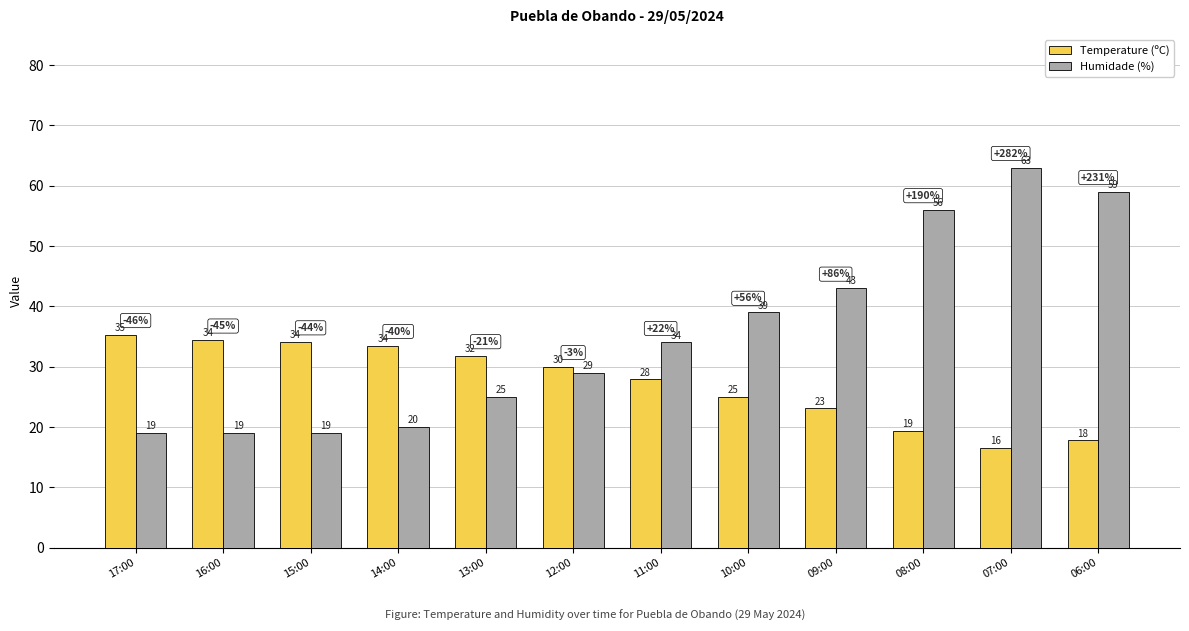

At which label does Temperature (ºC) first exceed 30?

17:00